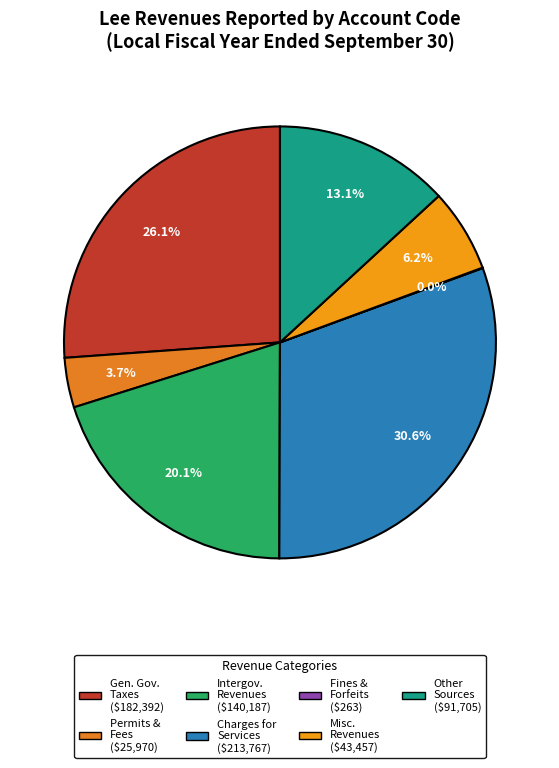

What is the largest slice in the pie chart?

Charges for Services